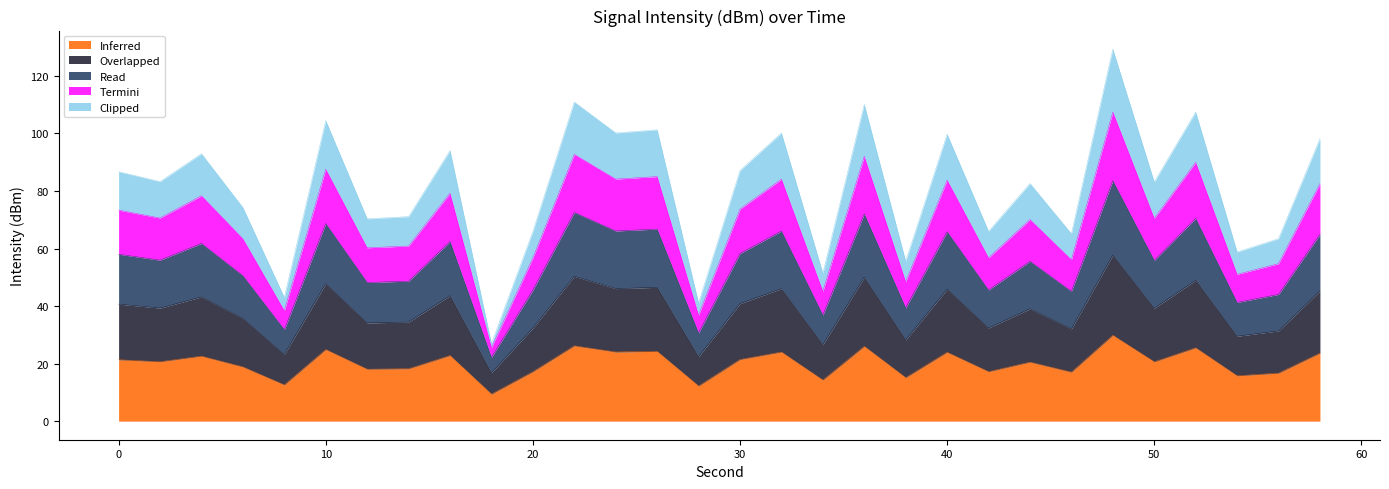

What are all the series names shown in the legend?

Inferred, Overlapped, Read, Termini, Clipped